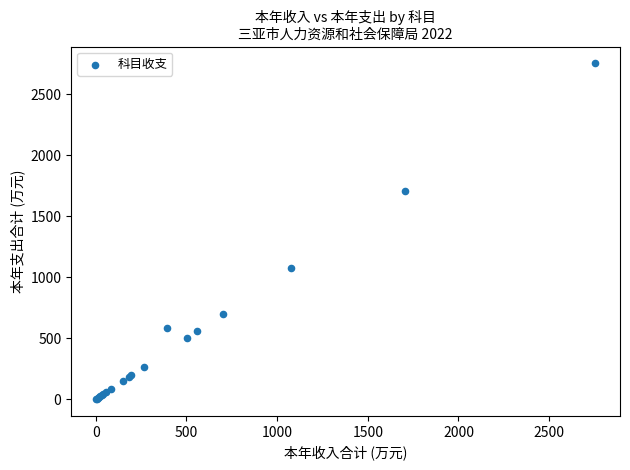

What Y value in the scatter plot is closest to 1377?

1078.8